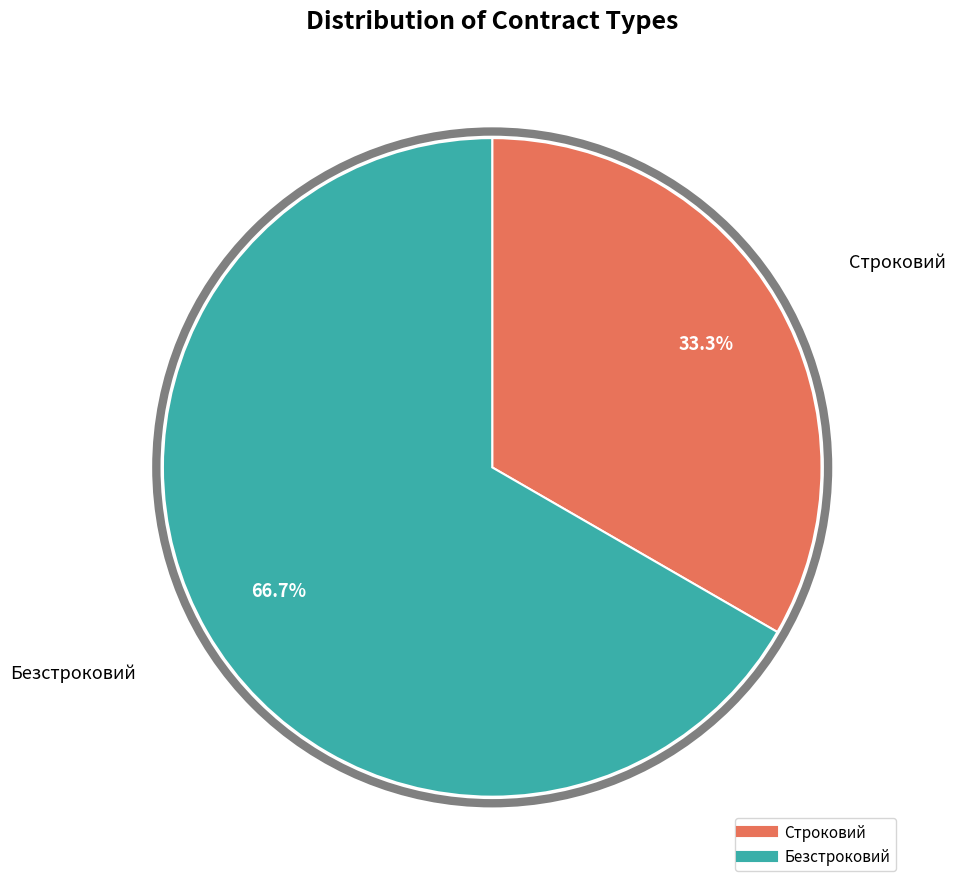

Count the number of slices in the pie.

2